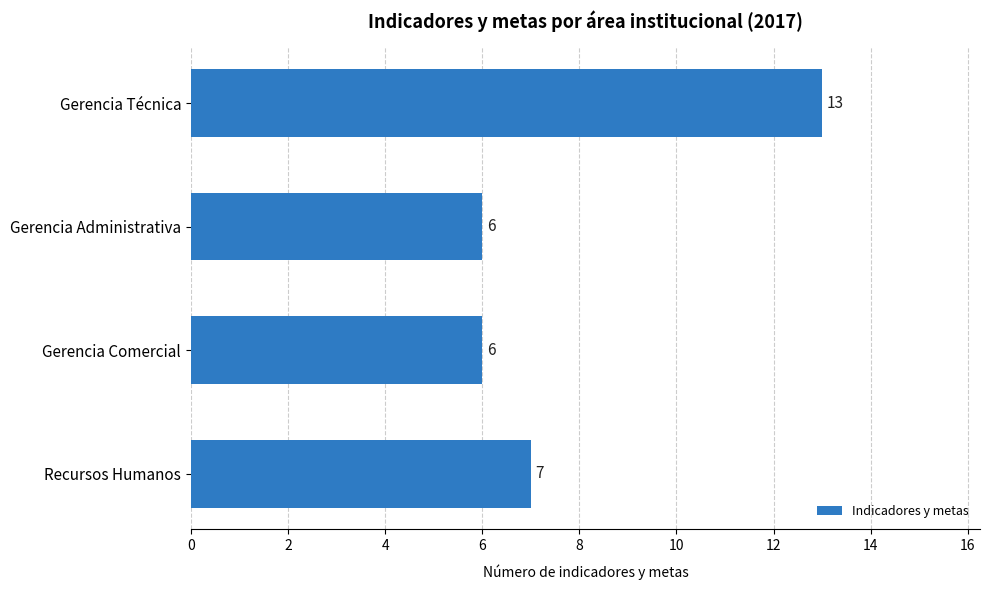

What is the sum of the values at Recursos Humanos and Gerencia Administrativa?

13